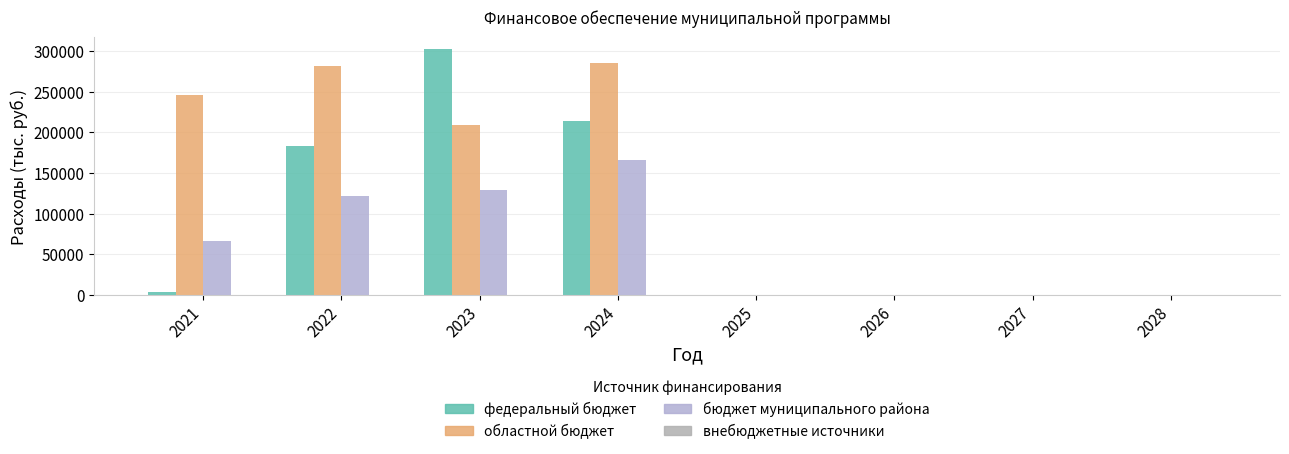

What is the maximum value shown in the chart?

301806.7